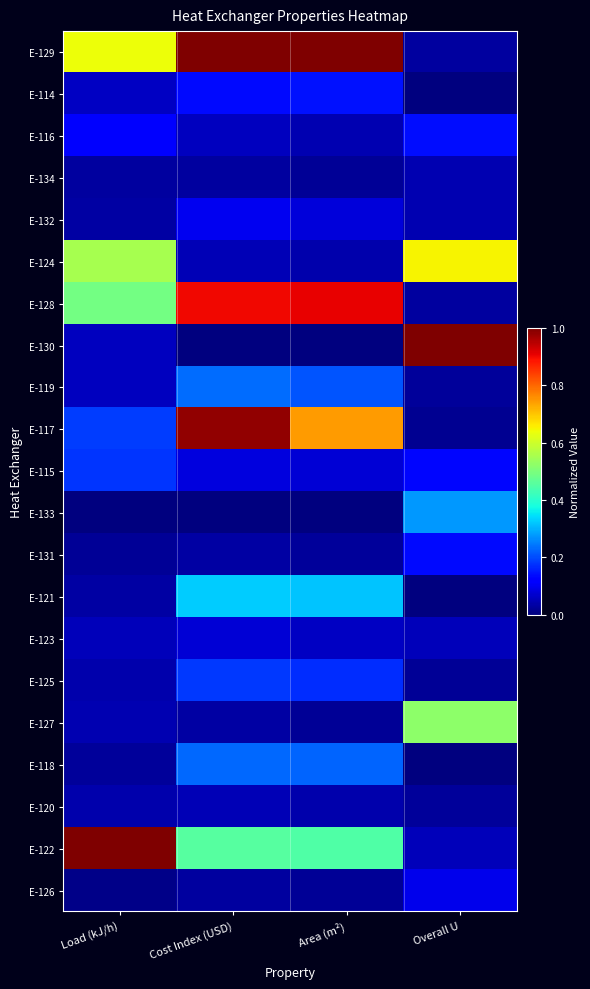

Which has a higher value, Overall U or Cost Index (USD)?

Cost Index (USD)